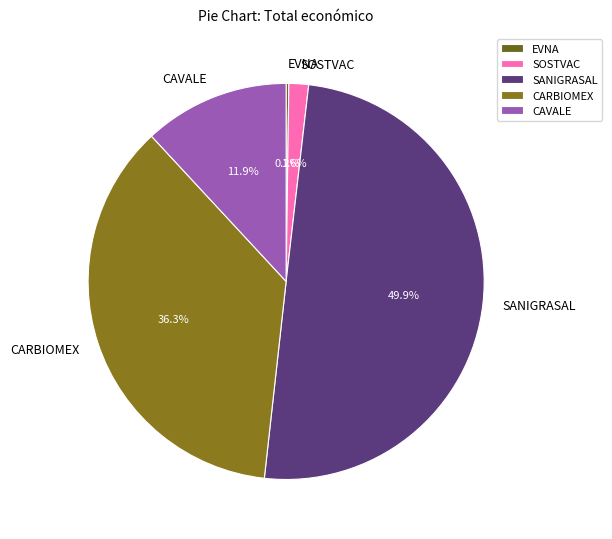

How much of the chart is everything except SOSTVAC?

98.4%